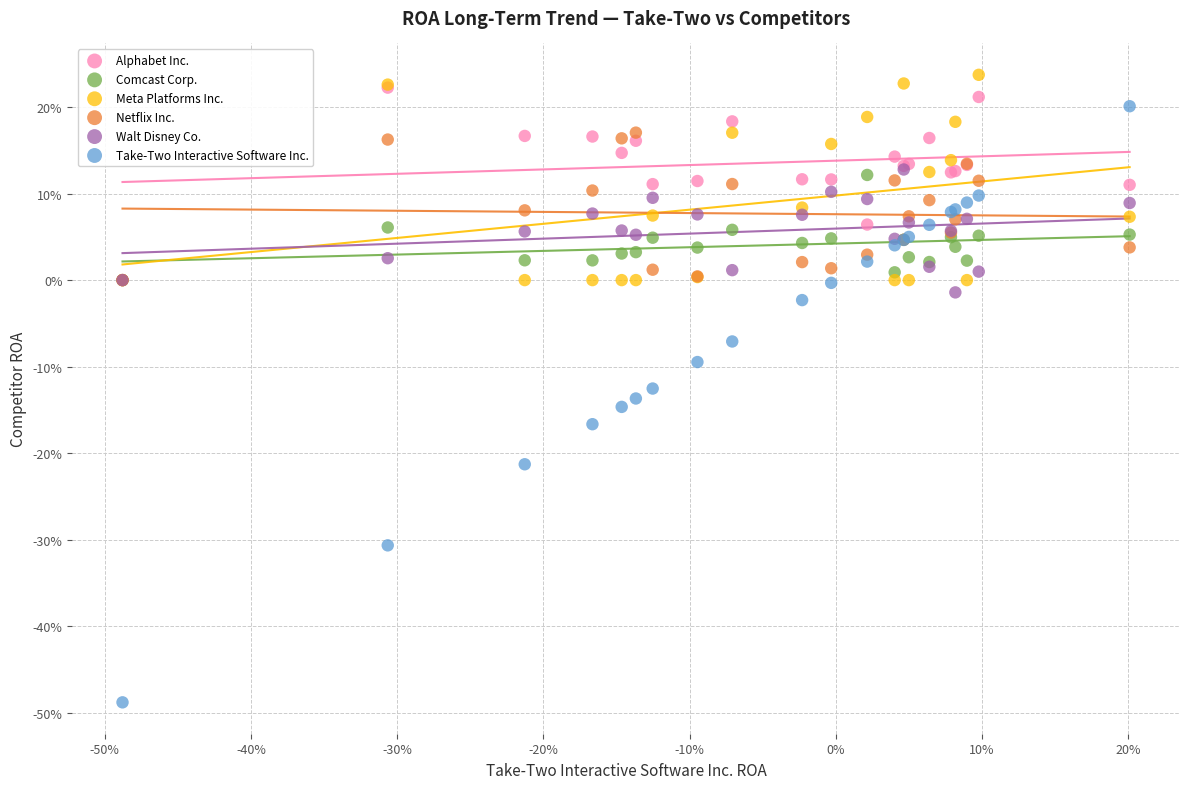

Which series contains the lowest Y value?

Take-Two Interactive Software Inc.